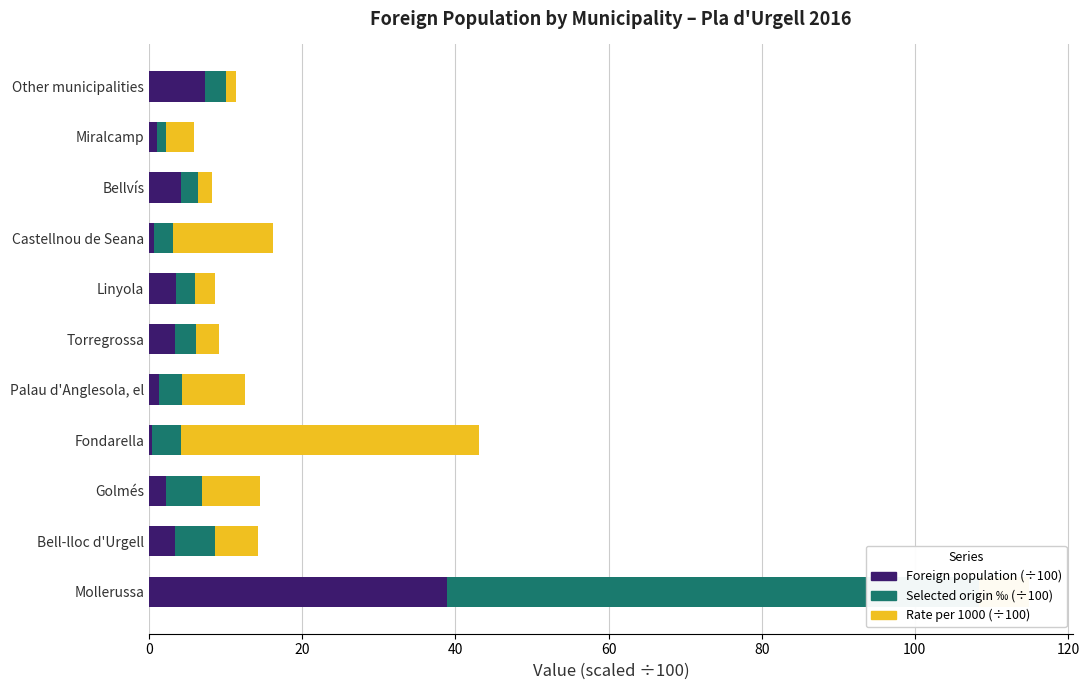

How many distinct data groups are displayed?

3